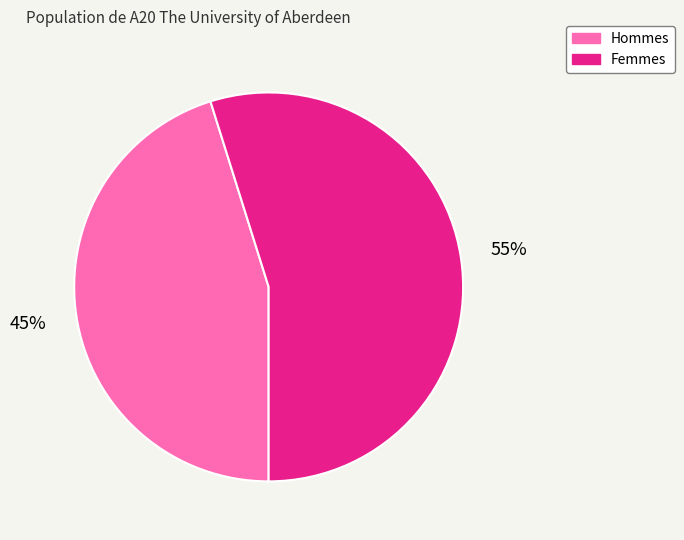

To the nearest percent, what is the average slice percentage?

50%